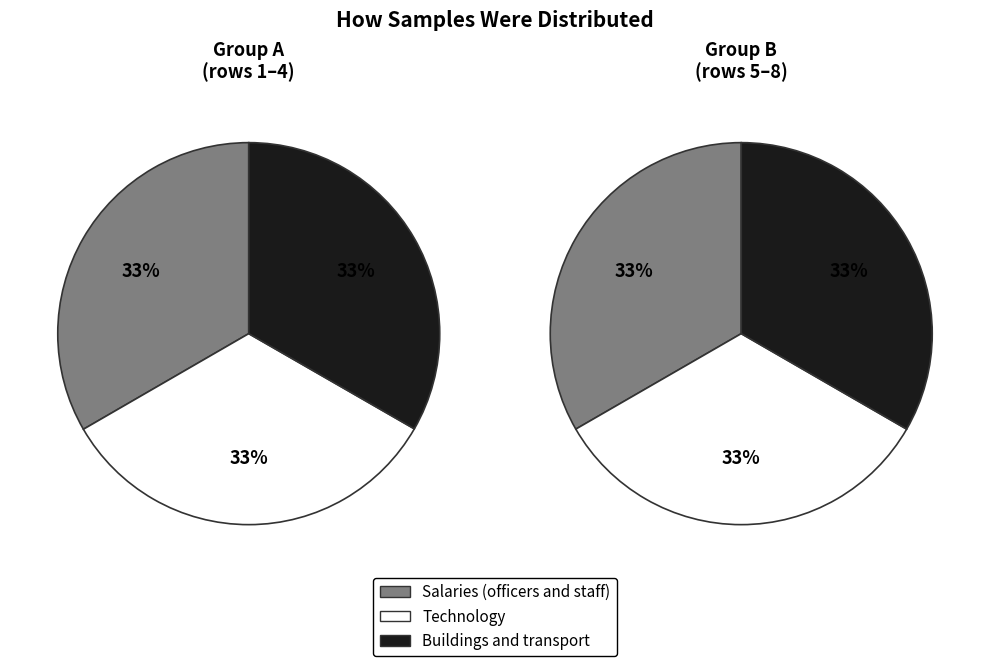

Does any single category account for the majority?

No